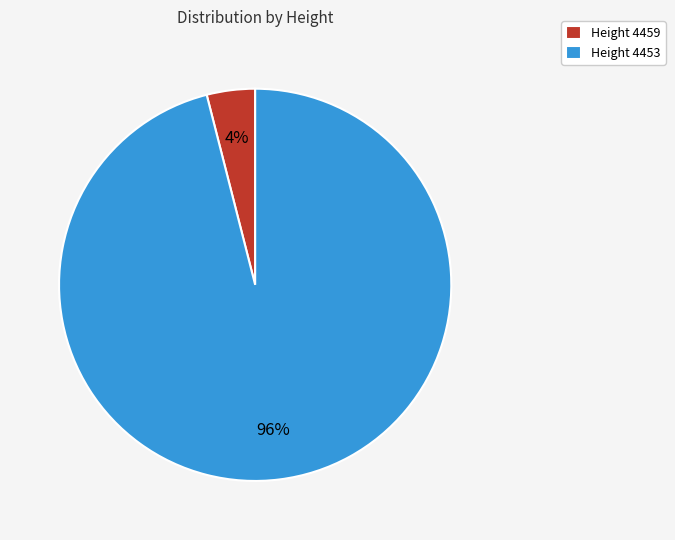

To the nearest percent, what is the combined percentage of Height 4453 and Height 4459?

100%